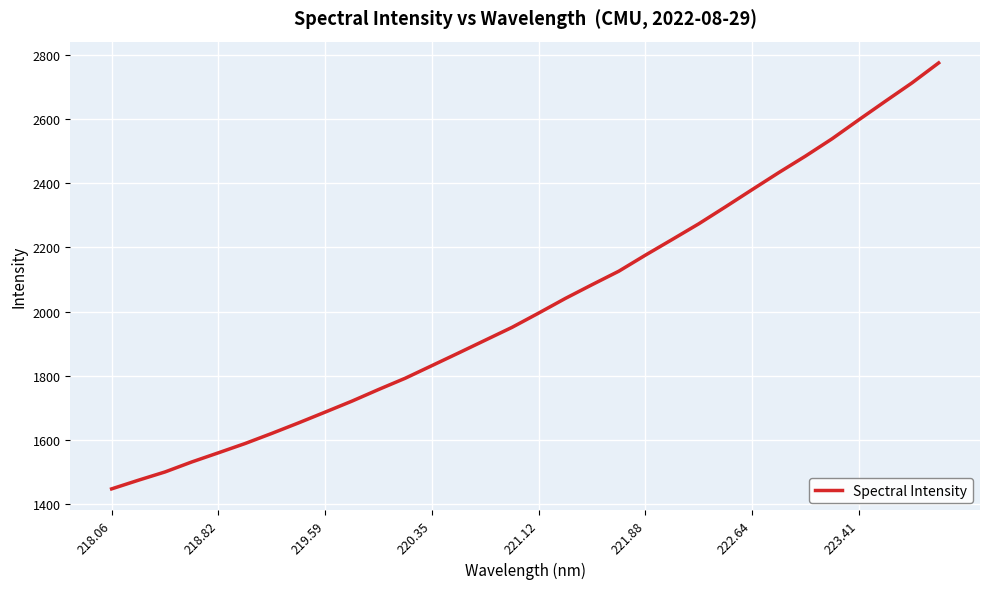

How many values are below 1995?

16